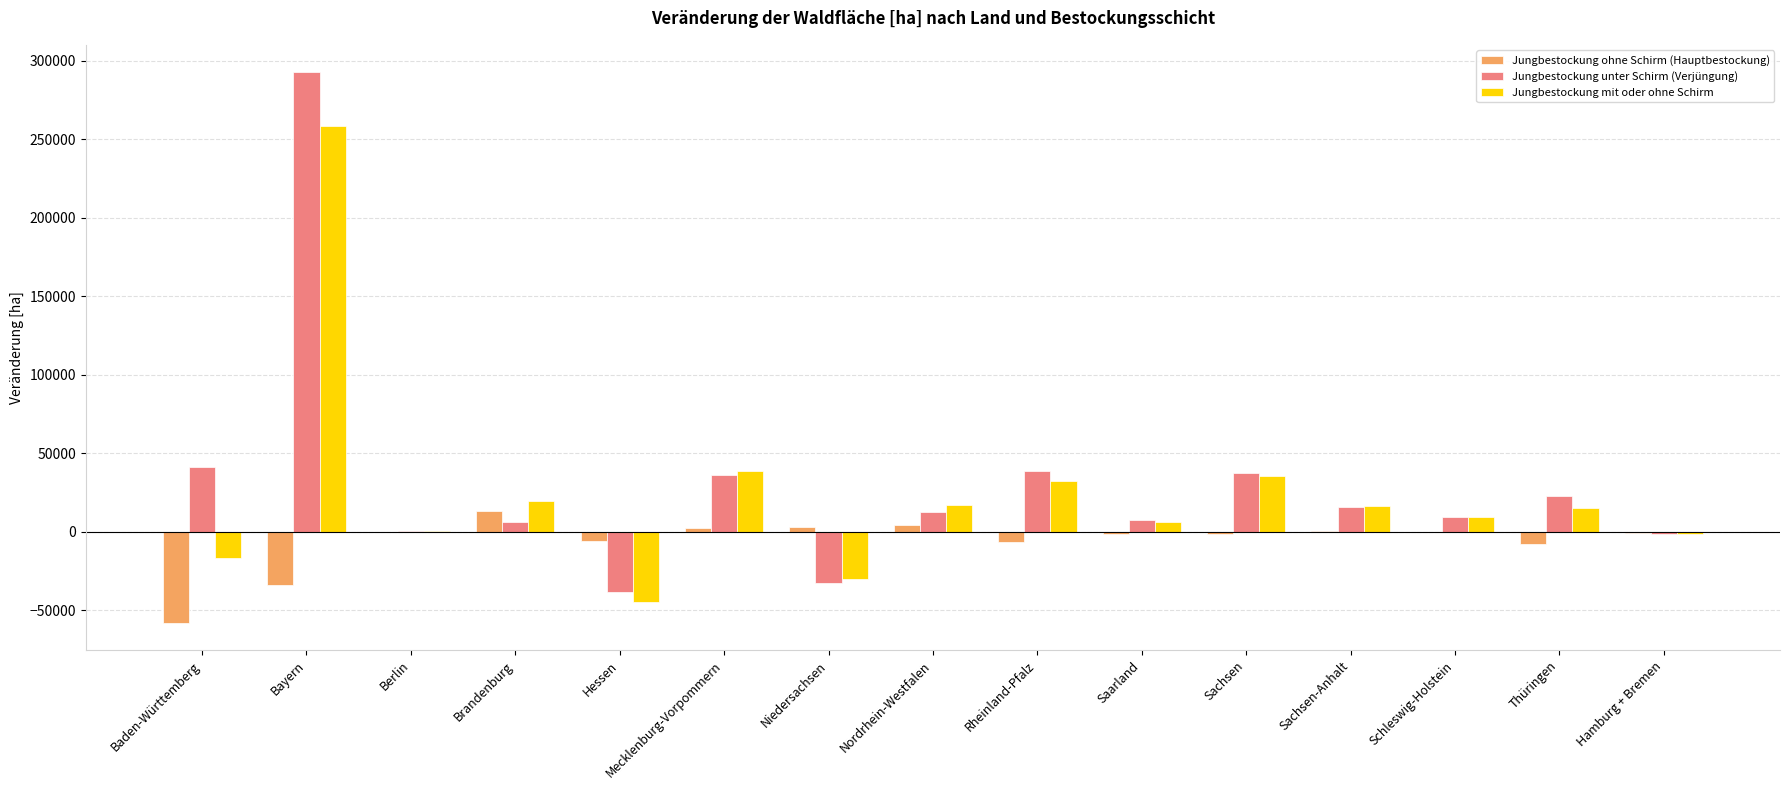

What are all the series names shown in the legend?

Jungbestockung ohne Schirm (Hauptbestockung), Jungbestockung unter Schirm (Verjüngung), Jungbestockung mit oder ohne Schirm